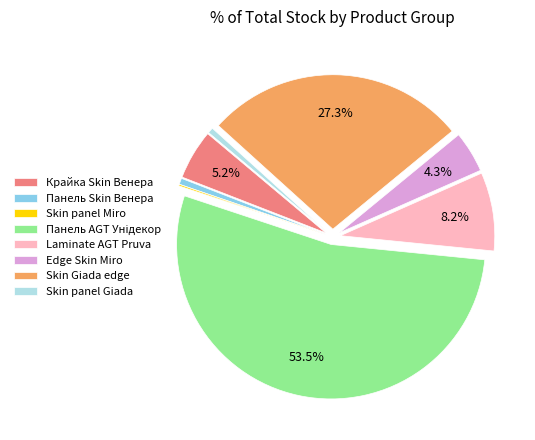

What is the total percentage of Laminate AGT Pruva and Крайка Skin Венера?

13.4%